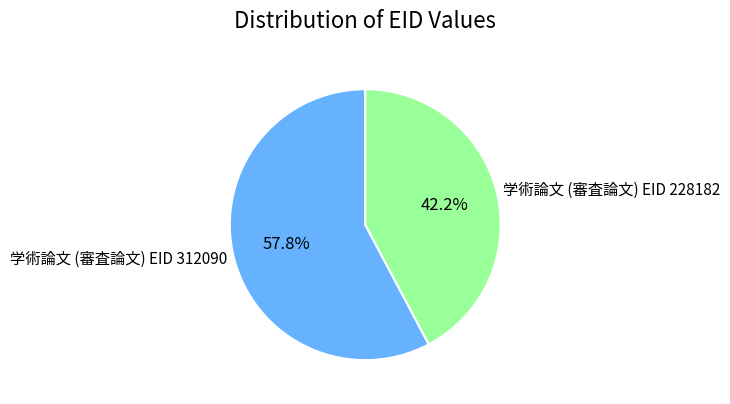

Rank the categories by value from highest to lowest.

学術論文 (審査論文) EID 312090, 学術論文 (審査論文) EID 228182